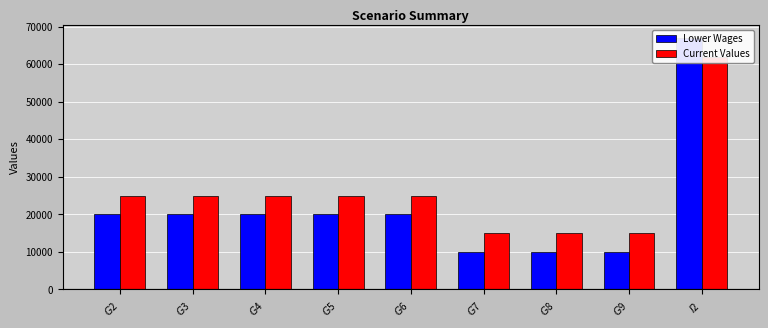

Between $G$7 and $G$8, which is larger?

$G$7